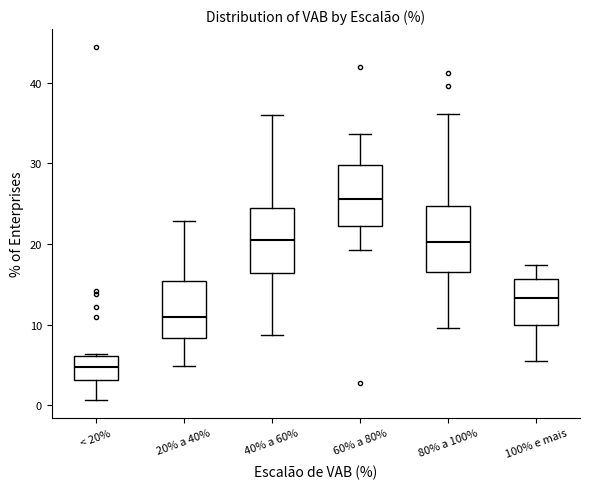

Reading left to right, transcribe this box plot: for each box, give where its median line is, the range the box spans, and where its two whiskers end, as read against the y-axis. The values are not printed on the chart, so give them approximately, as read against the axis.

< 20%: median 5, box 3 to 6, whiskers 1 to 6
20% a 40%: median 11, box 8 to 15, whiskers 5 to 23
40% a 60%: median 21, box 16 to 24, whiskers 9 to 36
60% a 80%: median 26, box 22 to 30, whiskers 19 to 34
80% a 100%: median 20, box 16 to 25, whiskers 10 to 36
100% e mais: median 13, box 10 to 16, whiskers 6 to 17